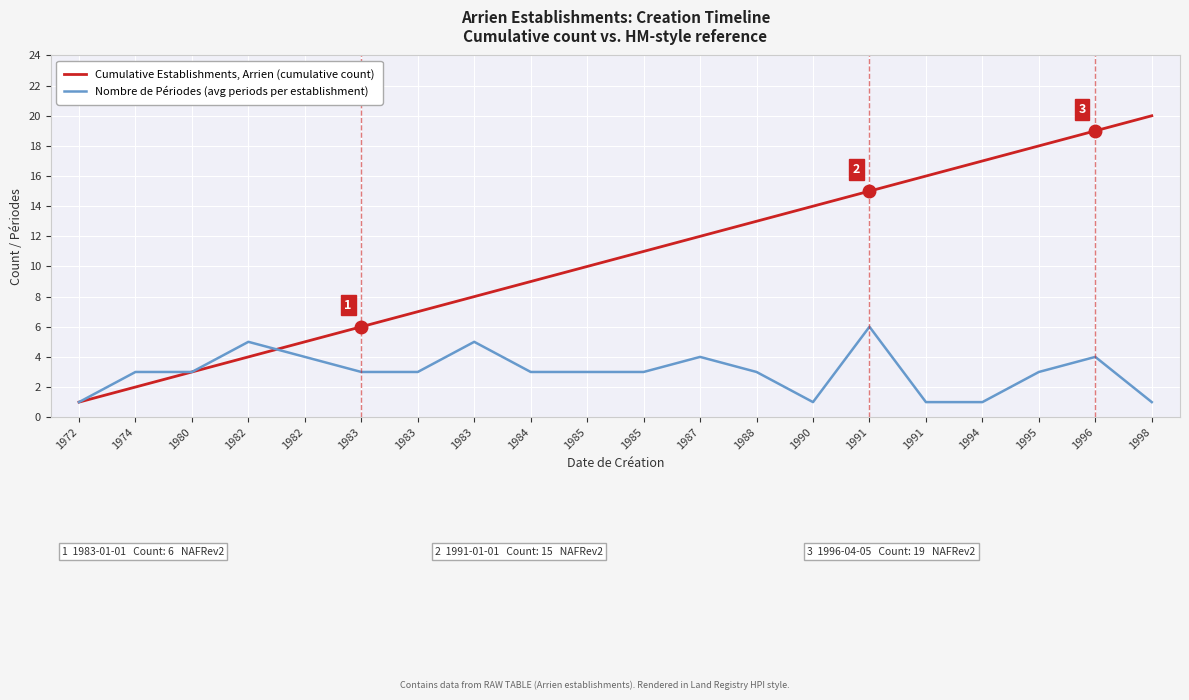

What are all the series names shown in the legend?

Cumulative Establishments, Arrien (cumulative count), Nombre de Périodes (avg periods per establishment)